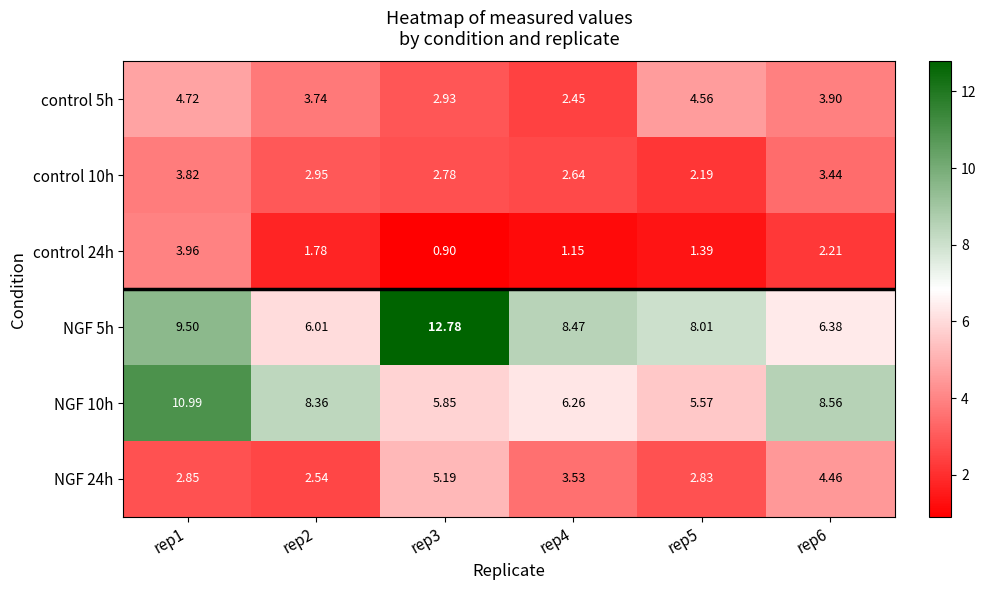

Is the value of control 5h at rep3 greater than the value of control 24h at rep1?

No